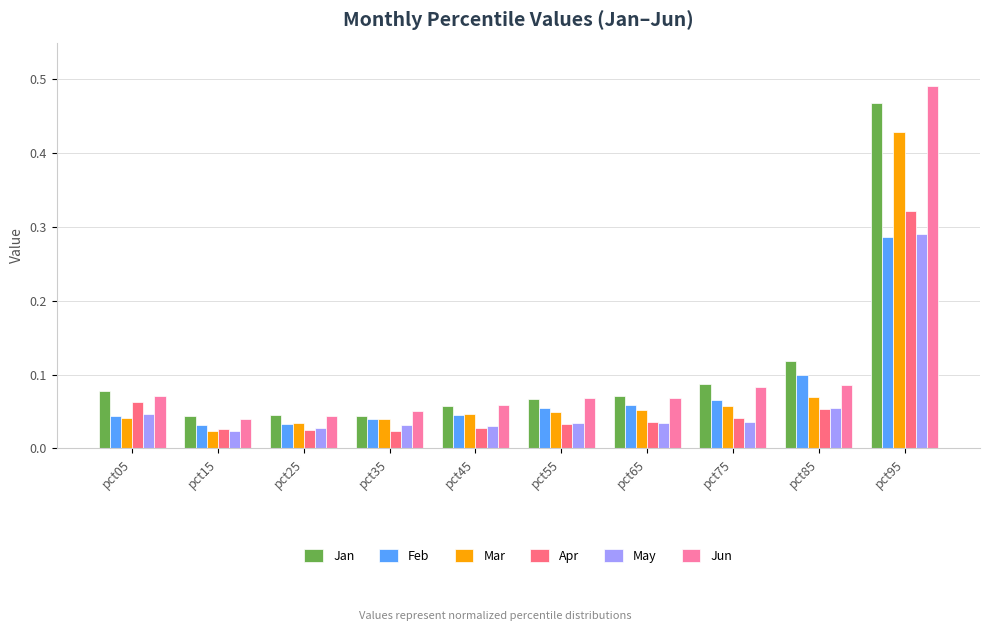

At which category does the chart reach its peak across all series?

pct95